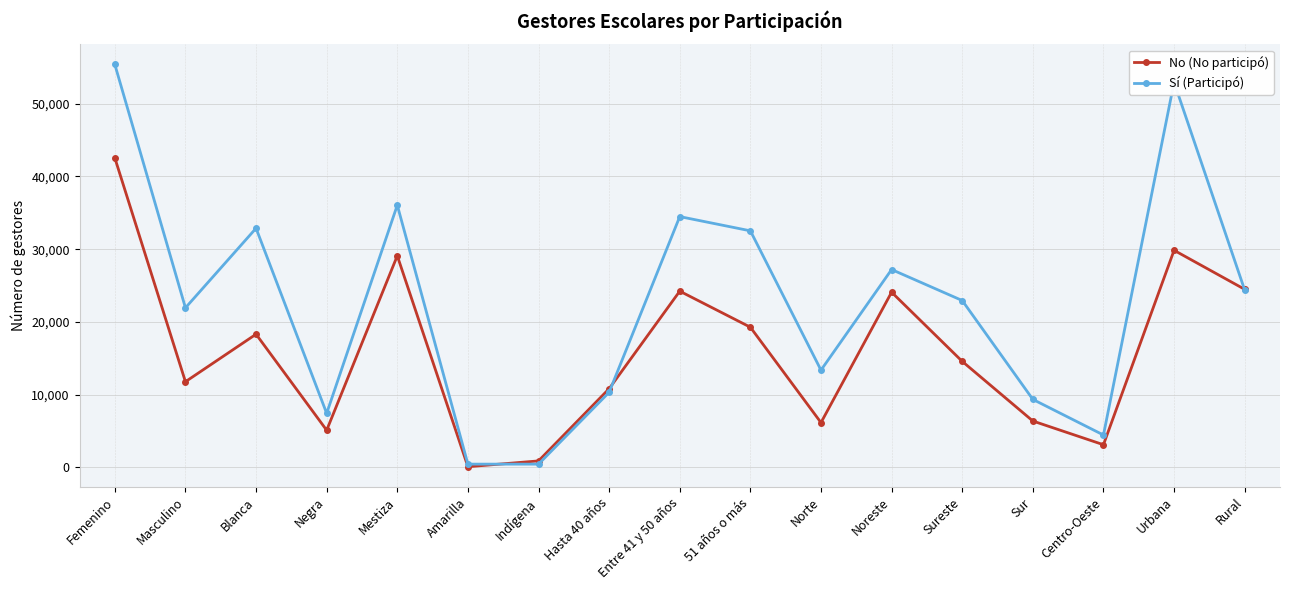

Does the chart have visible grid lines?

Yes